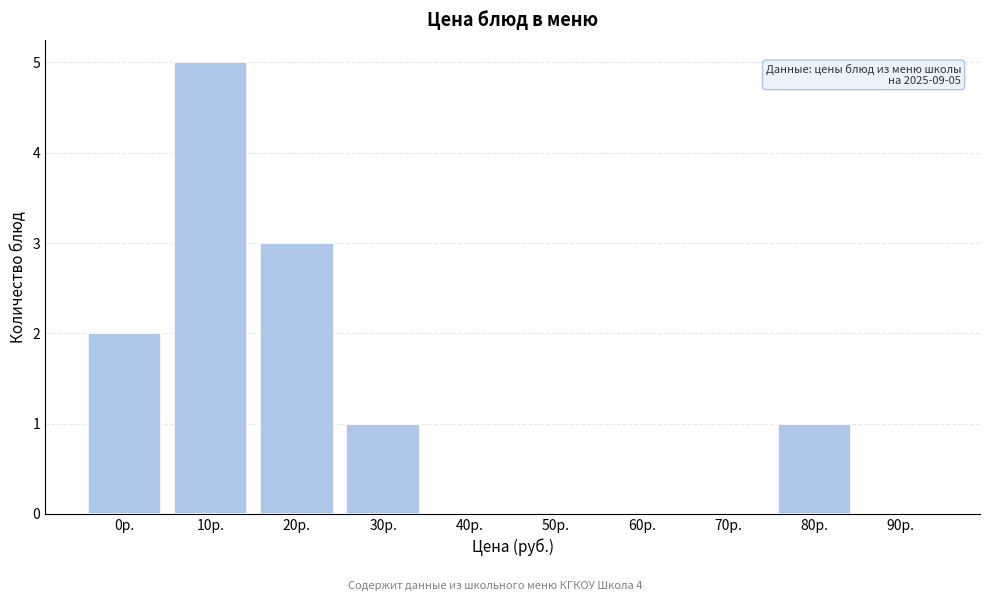

Reading left to right, what are all the values shown in this chart?

0р.=2	10р.=5	20р.=3	30р.=1	40р.=0	50р.=0	60р.=0	70р.=0	80р.=1	90р.=0